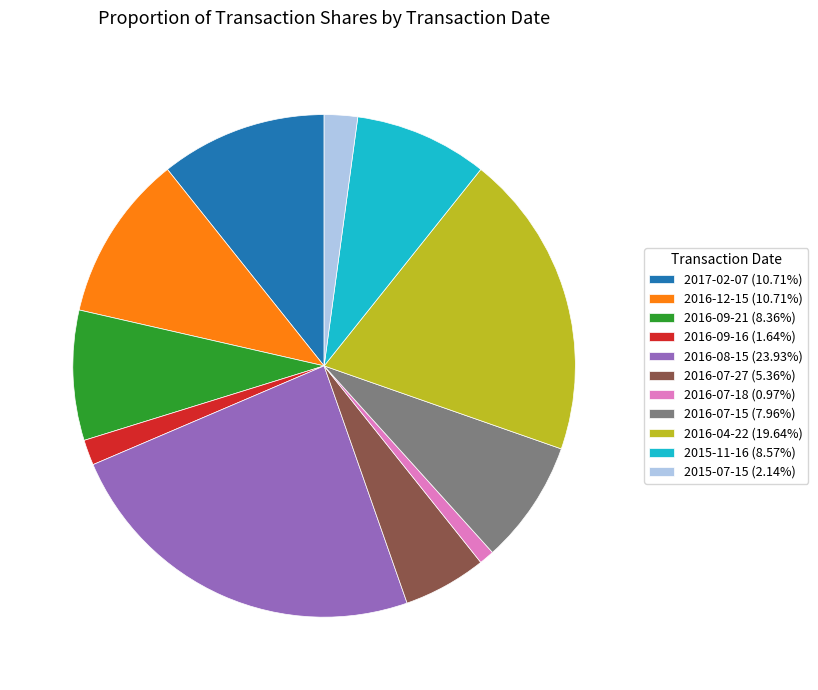

Is the sum of 2016-09-16 (1.64%) and 2015-07-15 (2.14%) greater than half?

No